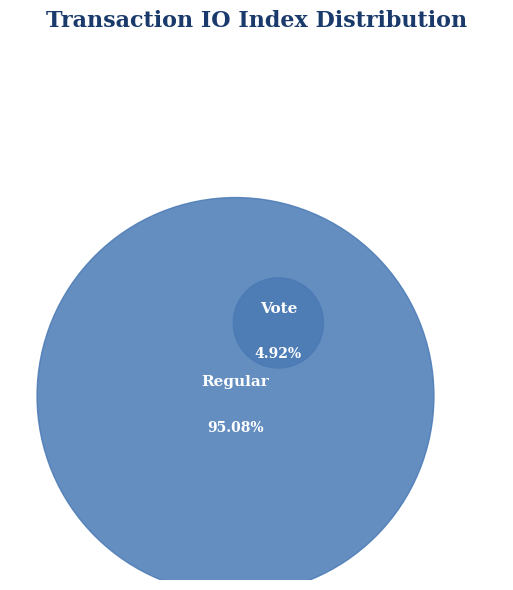

Combined, what portion of the pie is Regular (io_index=58) and Vote (io_index=3)?

100.0%